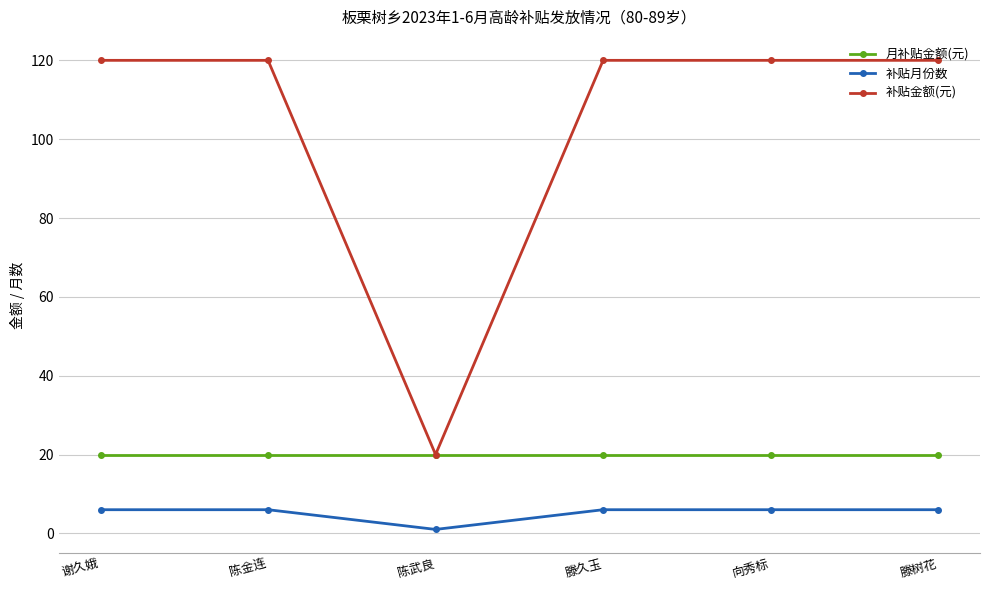

At 滕久玉, list the series in order from largest to smallest.

补贴金额(元), 月补贴金额(元), 补贴月份数